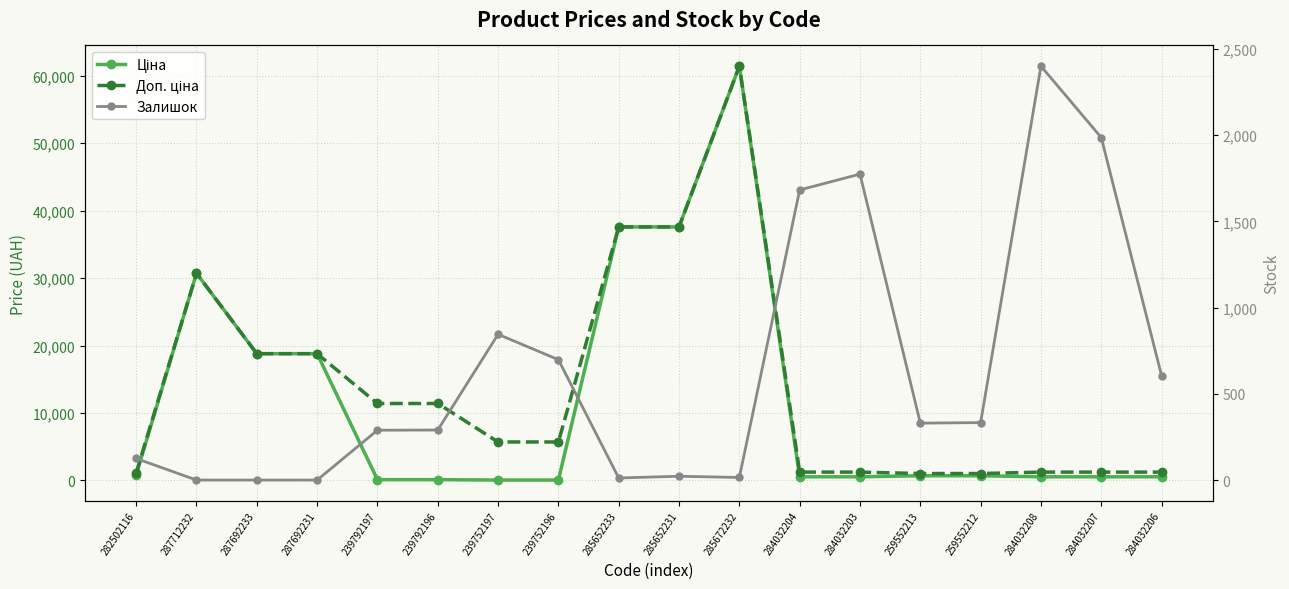

What is the total value across all series at 282502116?

2052.7